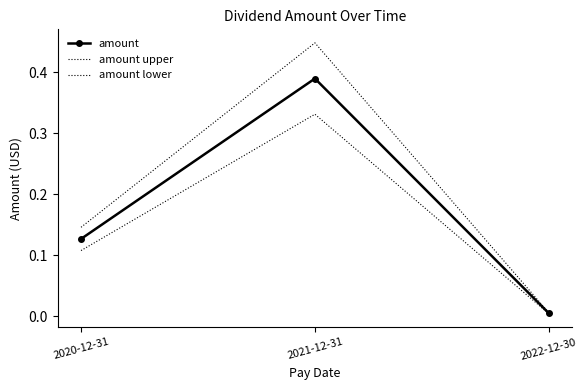

List the series in order of their overall mean, lowest first.

amount lower, amount, amount upper